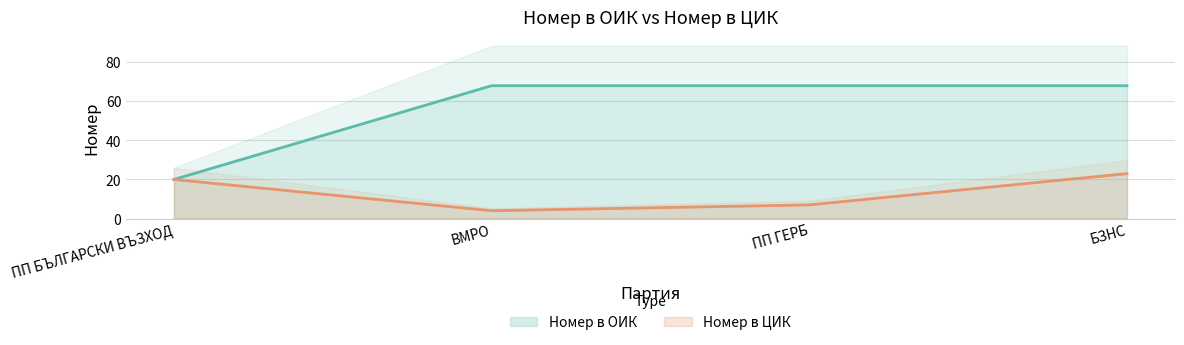

Reading left to right, what are all the values shown in this chart?

Номер в ОИК: ПП БЪЛГАРСКИ ВЪЗХОД=20	ВМРО=68	ПП ГЕРБ=68	БЗНС=68
Номер в ЦИК: ПП БЪЛГАРСКИ ВЪЗХОД=20	ВМРО=4	ПП ГЕРБ=7	БЗНС=23